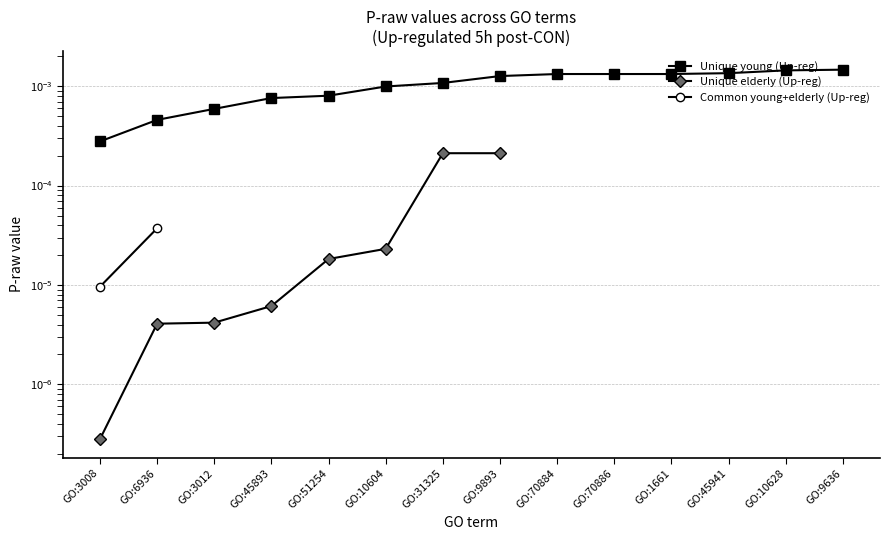

Does the chart have visible grid lines?

Yes